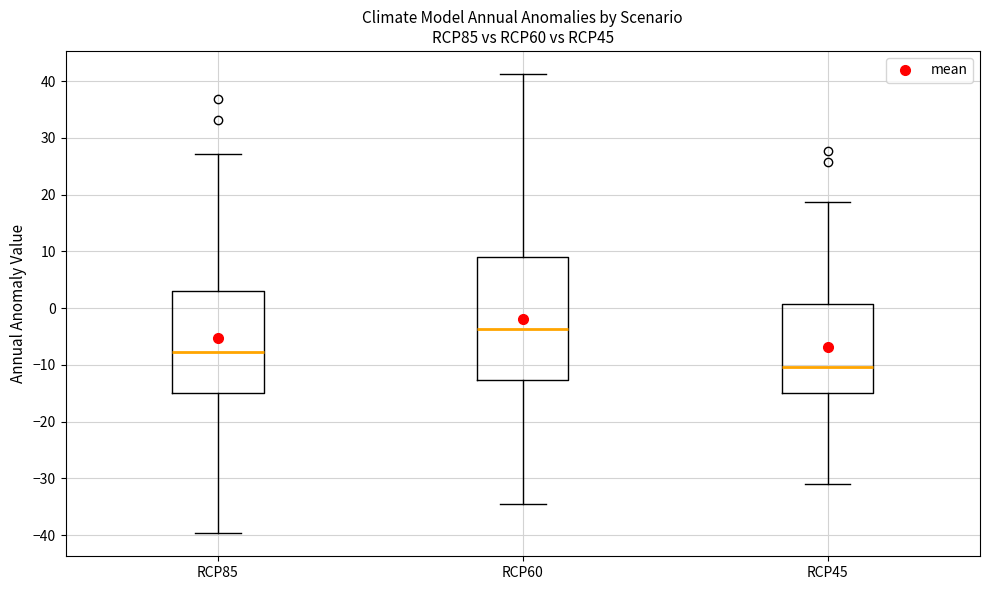

Reading left to right, read every box against the y-axis: the position of its median line, the range the box covers, and the ends of its whiskers. The values are not printed on the chart, so give them approximately, as read against the axis.

RCP85: median -8, box -15 to 3, whiskers -40 to 27
RCP60: median -4, box -13 to 9, whiskers -34 to 41
RCP45: median -10, box -15 to 1, whiskers -31 to 19